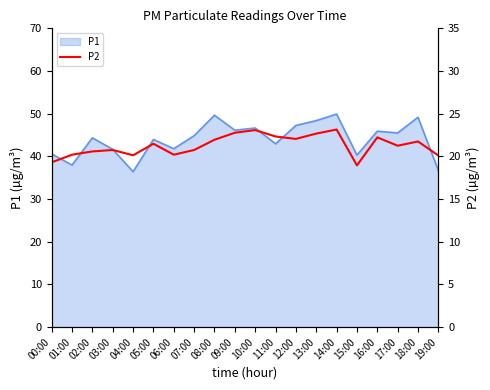

The value of P1 at 05:00 is 44.0. True or false?

True